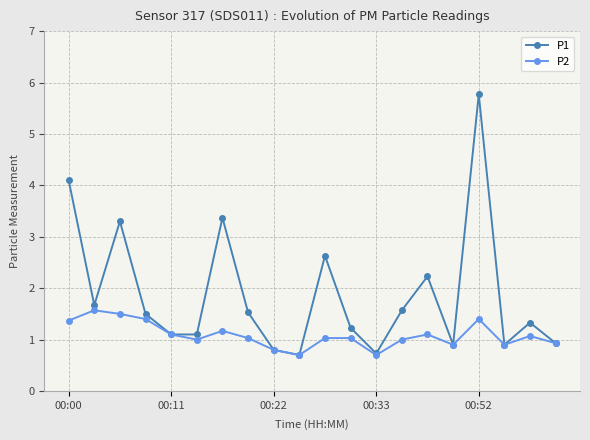

Which series has the largest total across all categories?

P1